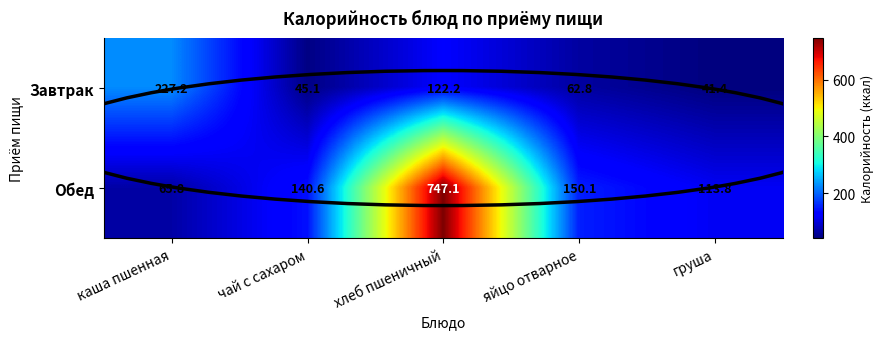

How many data points does each series have?

5